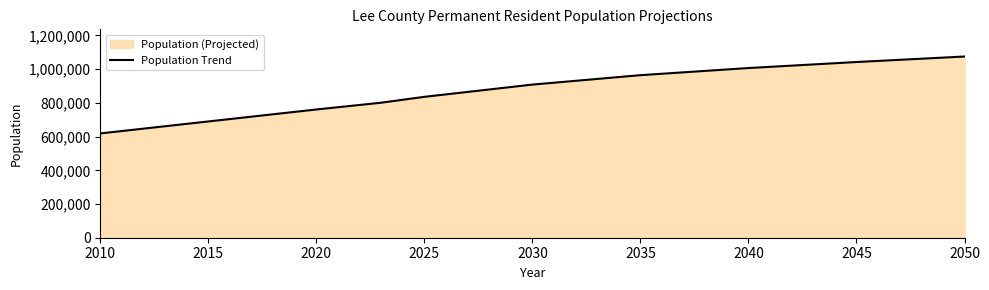

What is the value of the 5th point from the left?

908501